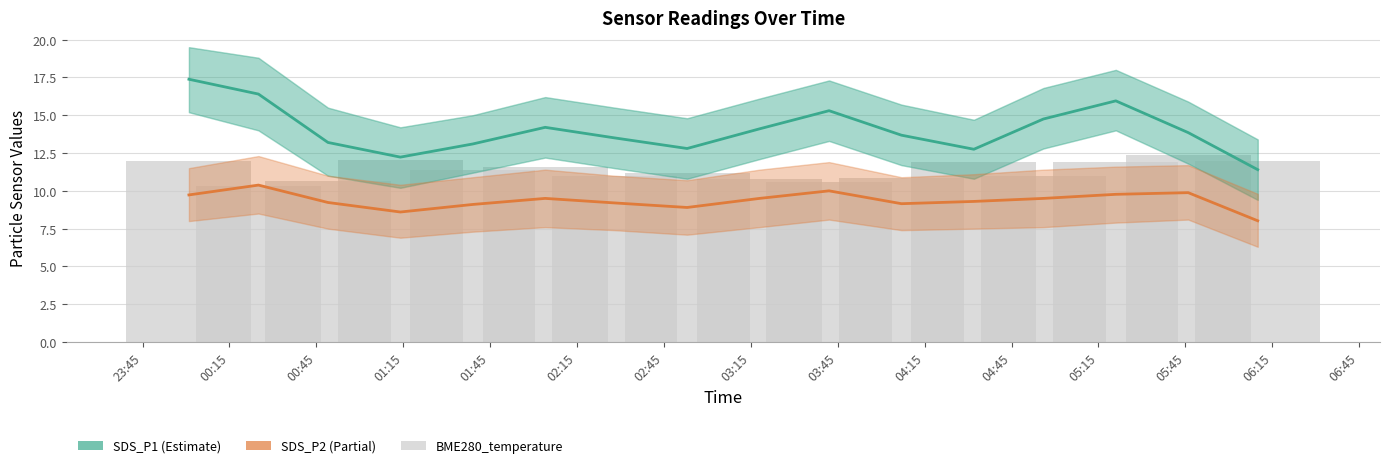

How many values in the SDS_P2 series are below 9?

3